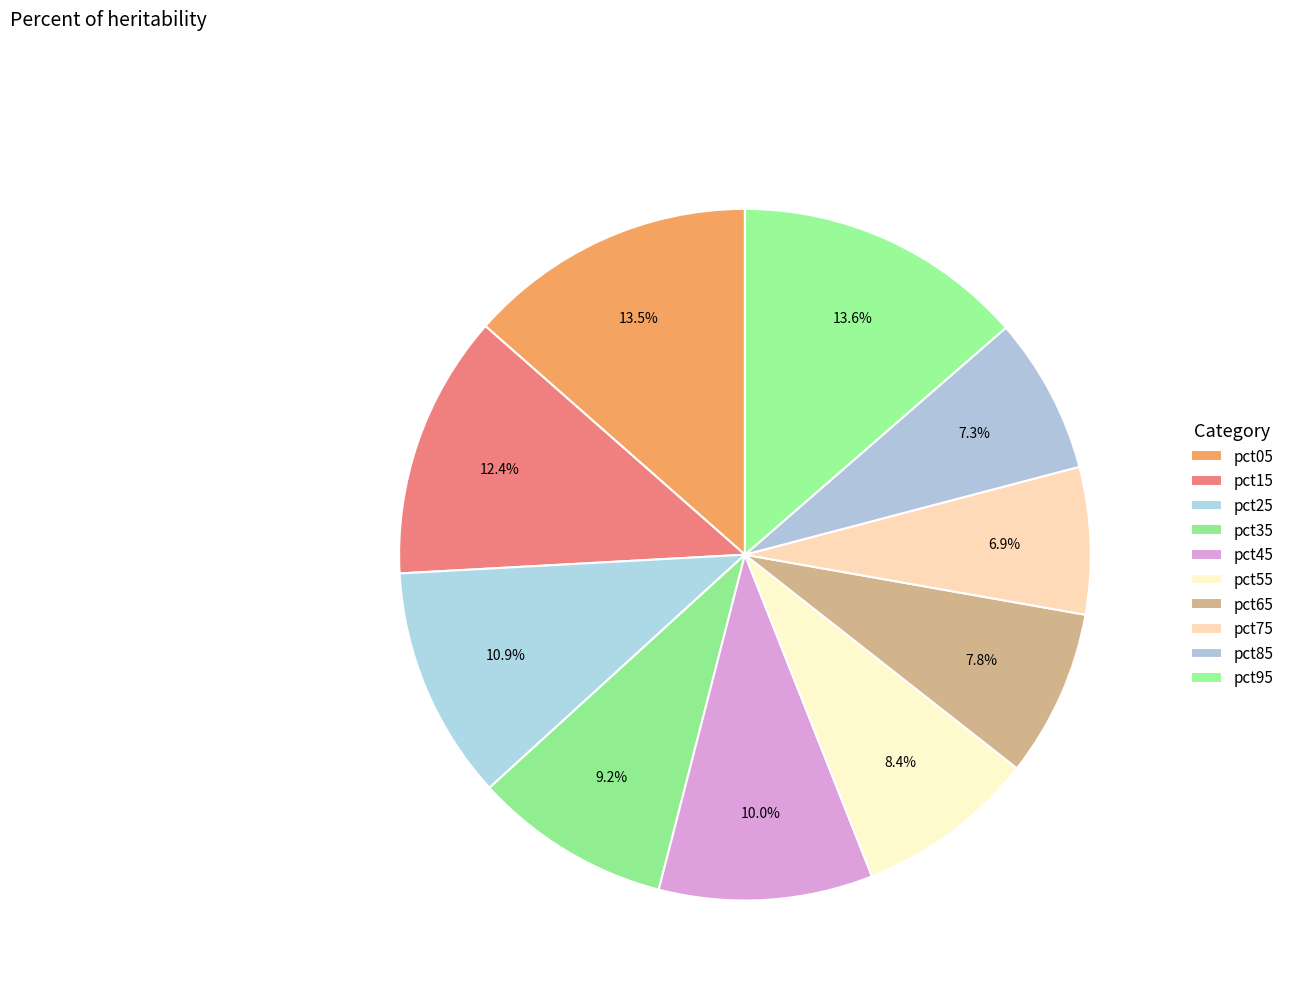

Does any single category account for the majority?

No